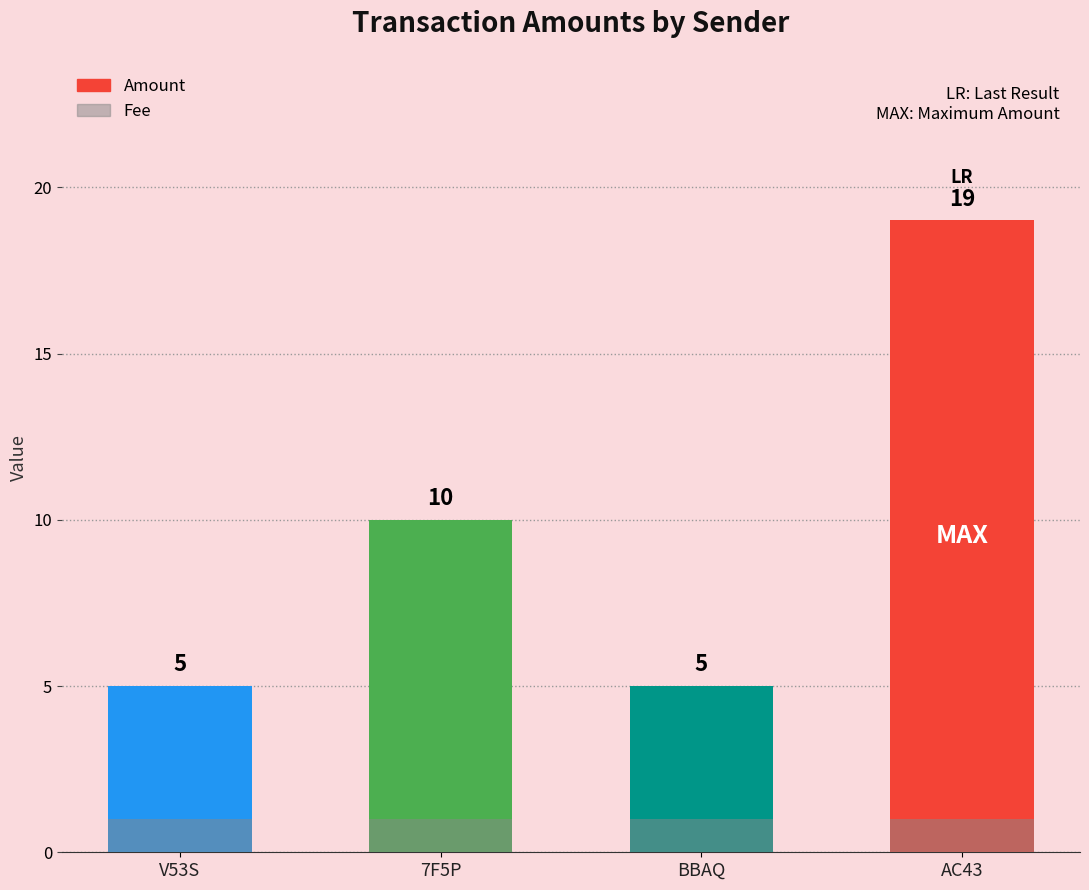

How many distinct data groups are displayed?

2